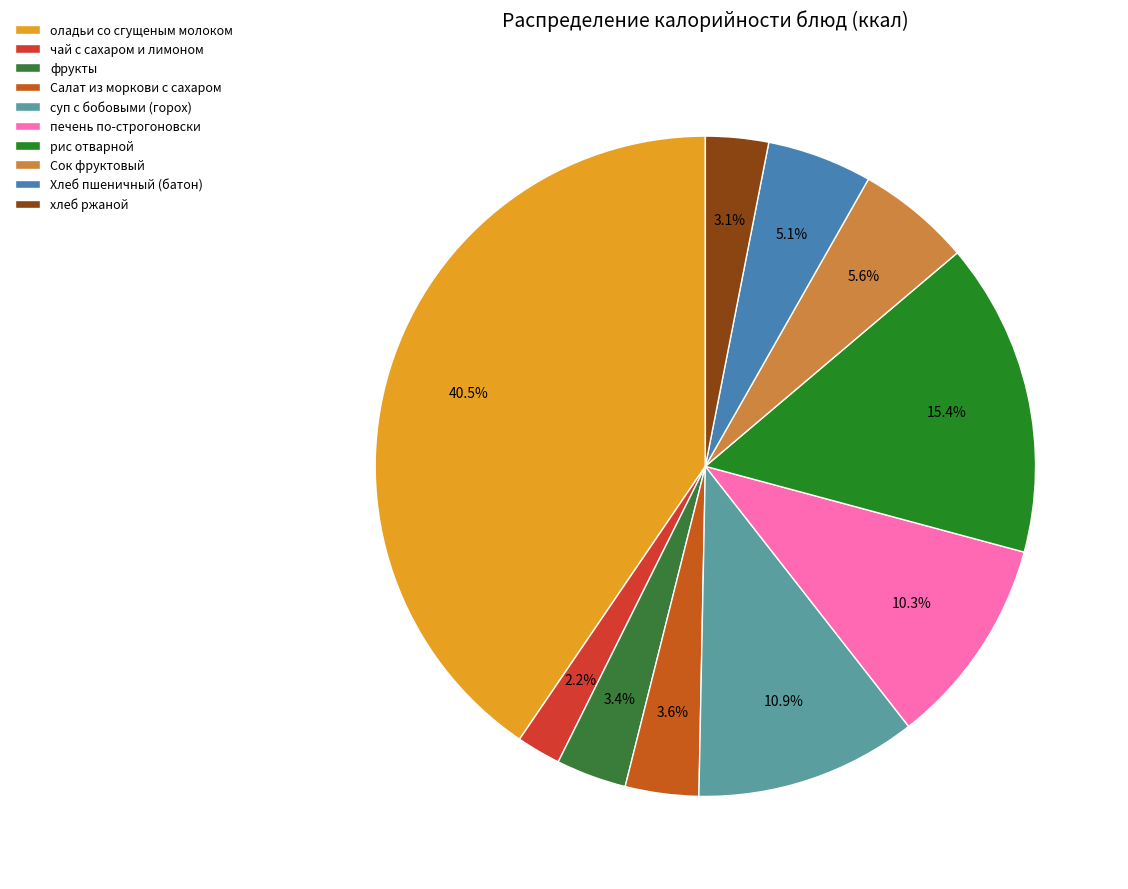

Which slice is the largest?

оладьи со сгущеным молоком